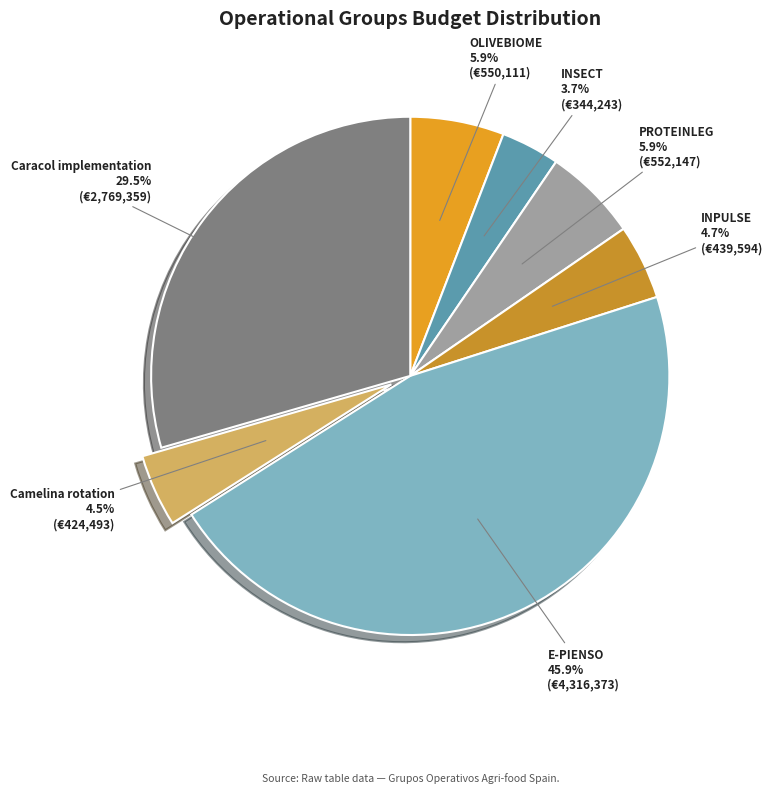

To the nearest percent, what is the difference between the largest and smallest slice percentages?

42%